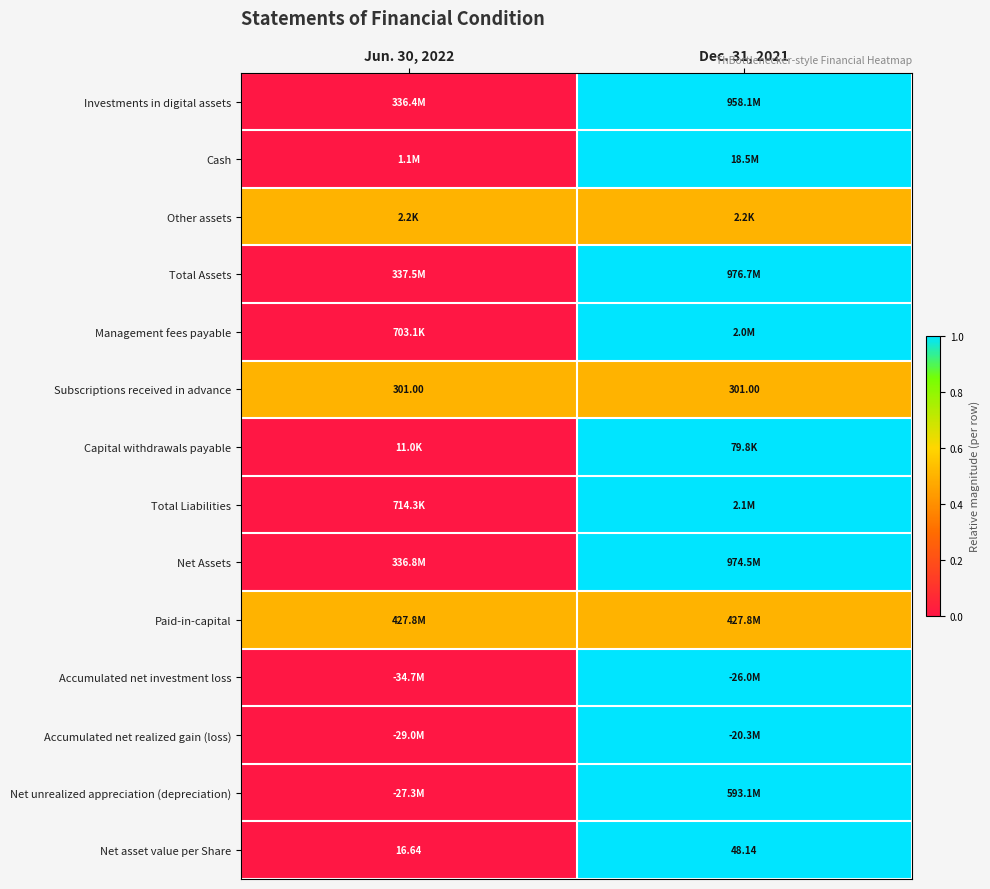

The value of Net Assets at Dec. 31, 2021 is 1.5. True or false?

False